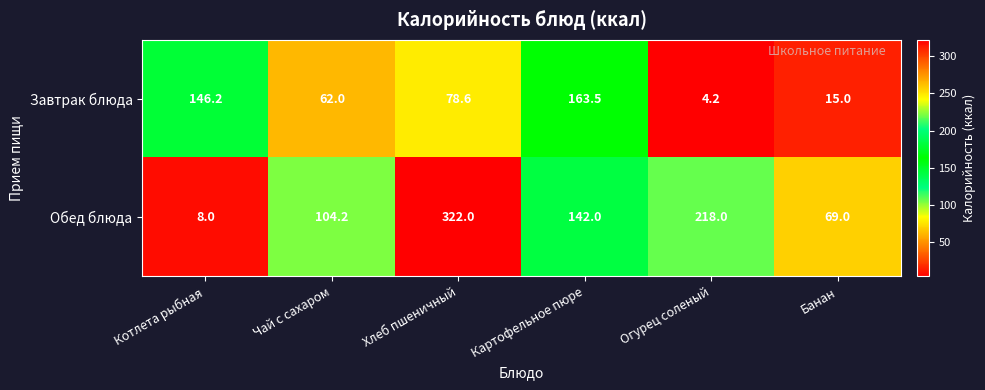

Reading left to right, transcribe all the data shown in this chart.

Завтрак блюда: Котлета рыбная=146.2	Чай с сахаром=62.0	Хлеб пшеничный=78.6	Картофельное пюре=163.5	Огурец соленый=4.2	Банан=15.0
Обед блюда: Котлета рыбная=8.0	Чай с сахаром=104.2	Хлеб пшеничный=322.0	Картофельное пюре=142.0	Огурец соленый=218.0	Банан=69.0